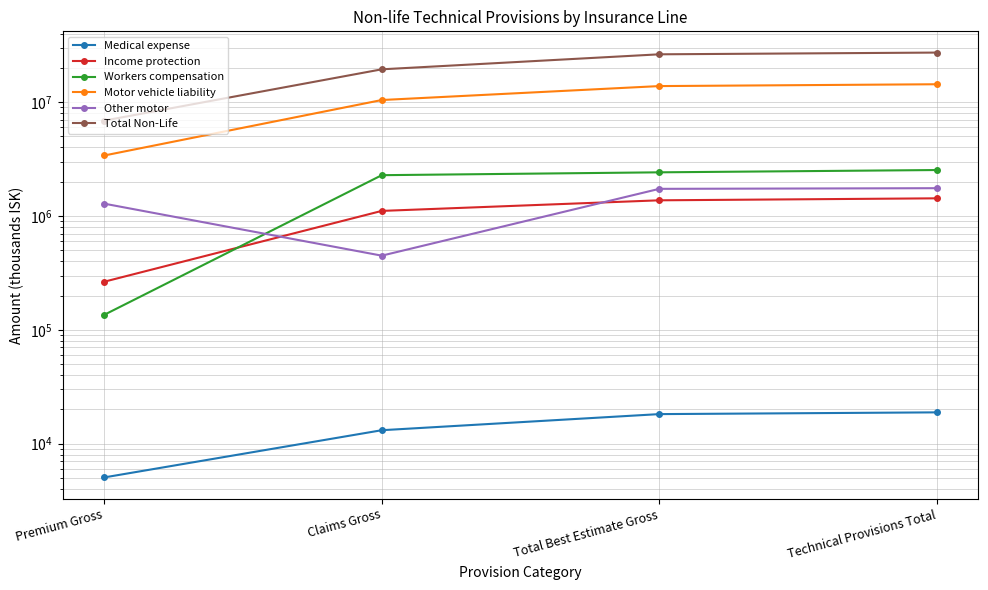

Which category has the highest value in the Medical expense series?

Technical Provisions Total